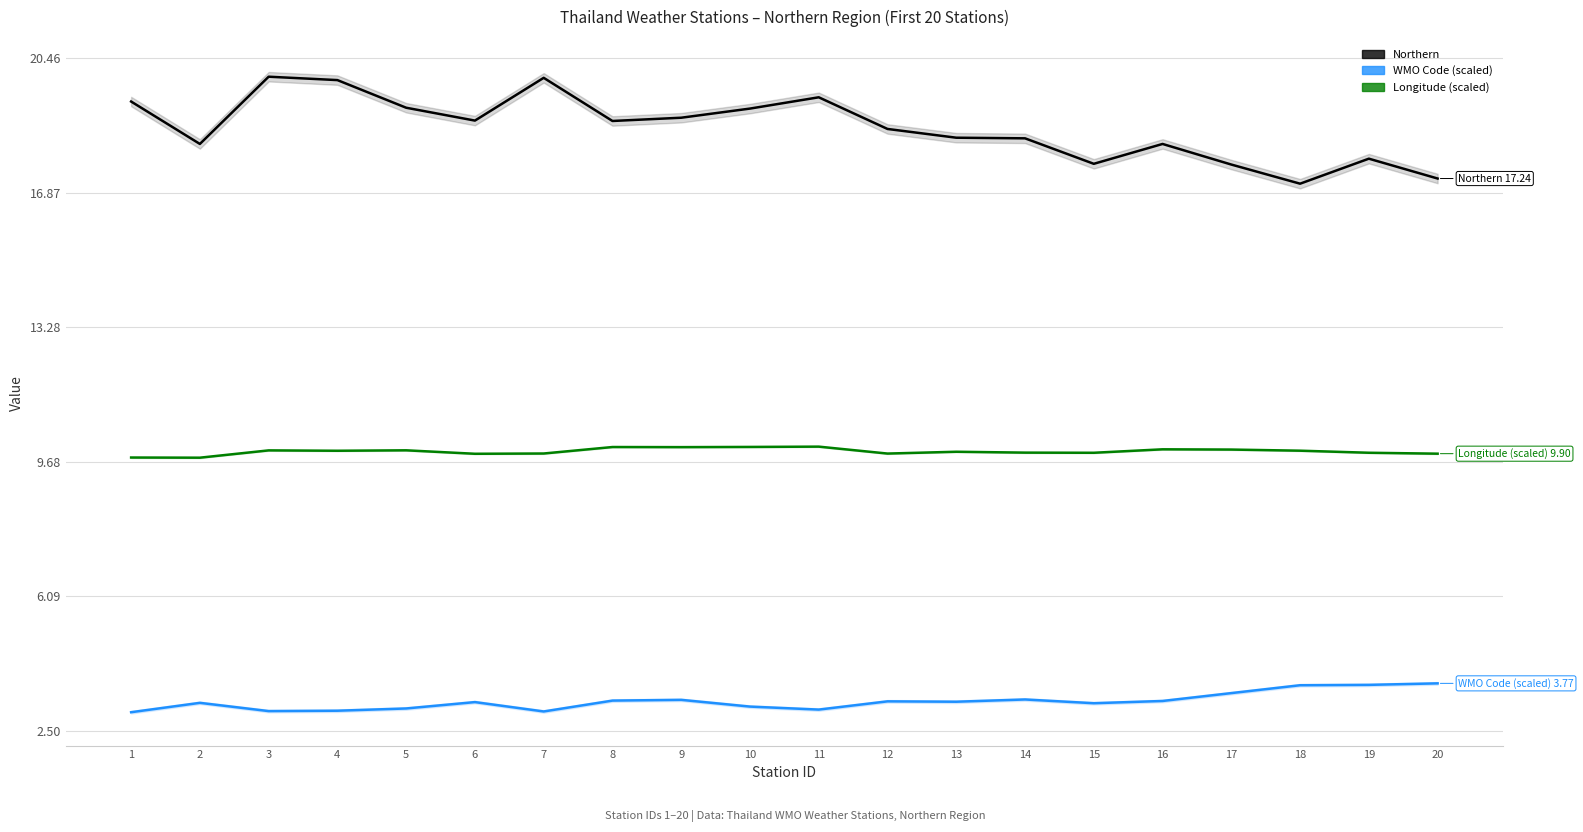

Which series has the largest range (max minus min)?

Northern